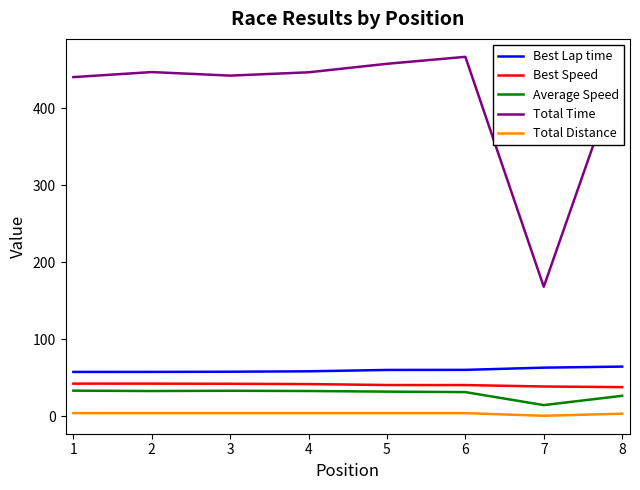

What is the spread (max minus min) of values at 6?

463.0